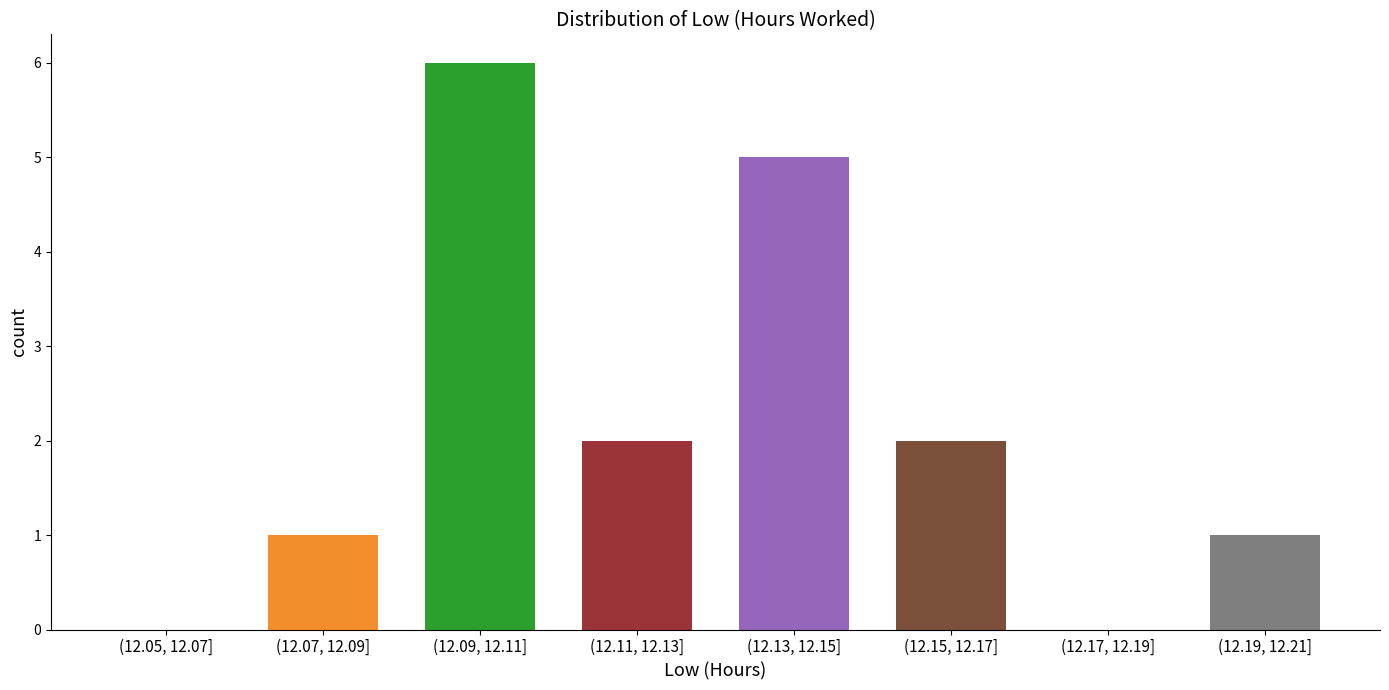

Reading left to right, what are all the values shown in this chart?

(12.05, 12.07]=0	(12.07, 12.09]=1	(12.09, 12.11]=6	(12.11, 12.13]=2	(12.13, 12.15]=5	(12.15, 12.17]=2	(12.17, 12.19]=0	(12.19, 12.21]=1